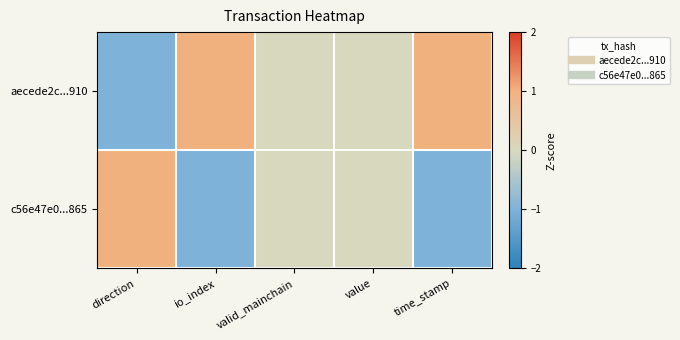

Reading left to right, what are all the values shown in this chart?

aecede2c...910: direction=-1	io_index=1	valid_mainchain=0	value=0	time_stamp=1
c56e47e0...865: direction=1	io_index=-1	valid_mainchain=0	value=0	time_stamp=-1